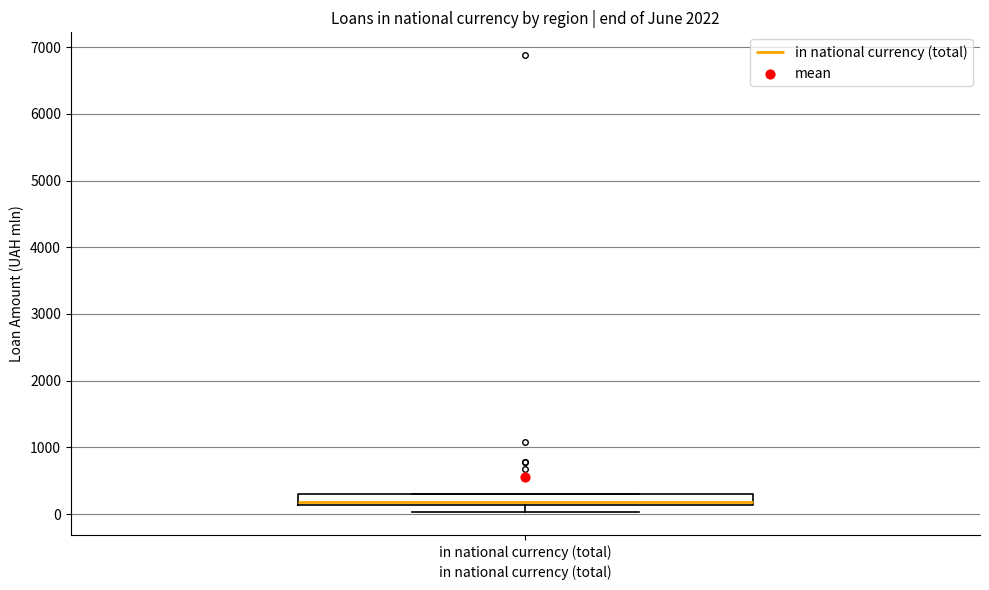

Transcribe this box plot: give where the median line is, the range the box spans, and where the two whiskers end, as read against the y-axis. The values are not printed on the chart, so give them approximately, as read against the axis.

median 200, box 100 to 300, whiskers 0 to 300